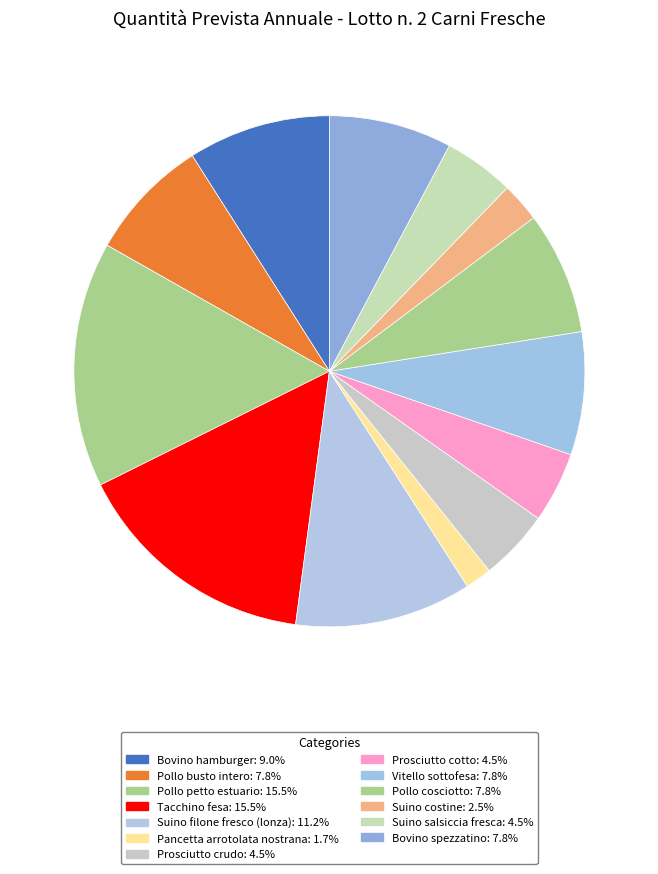

Is Prosciutto cotto the majority of the pie?

No